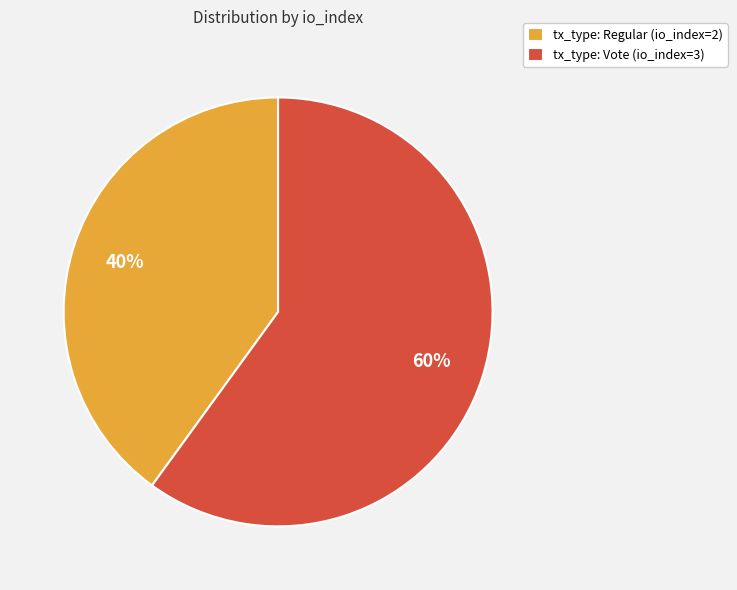

What percentage is the tx_type: Regular (io_index=2) slice, to the nearest percent?

40%